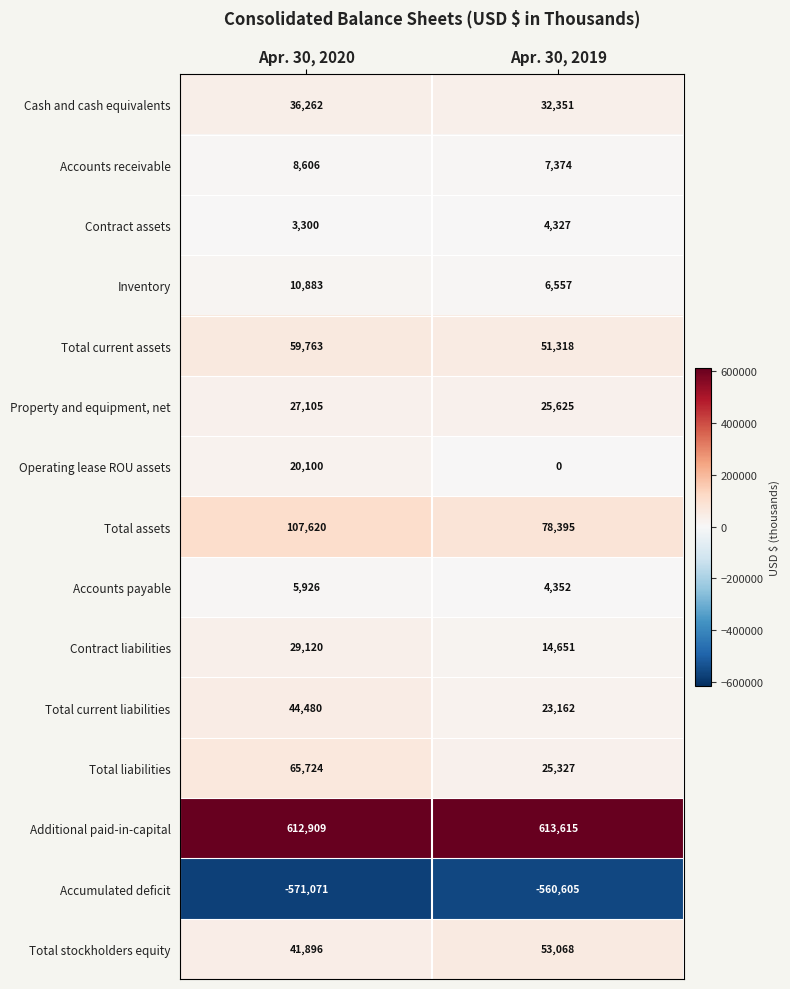

Where is Total current assets nearest to the value 55540?

Apr. 30, 2019